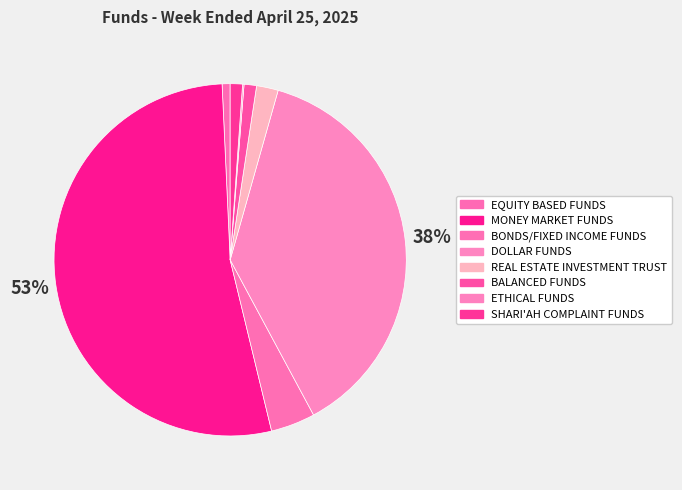

To the nearest percent, what is the average slice percentage?

13%